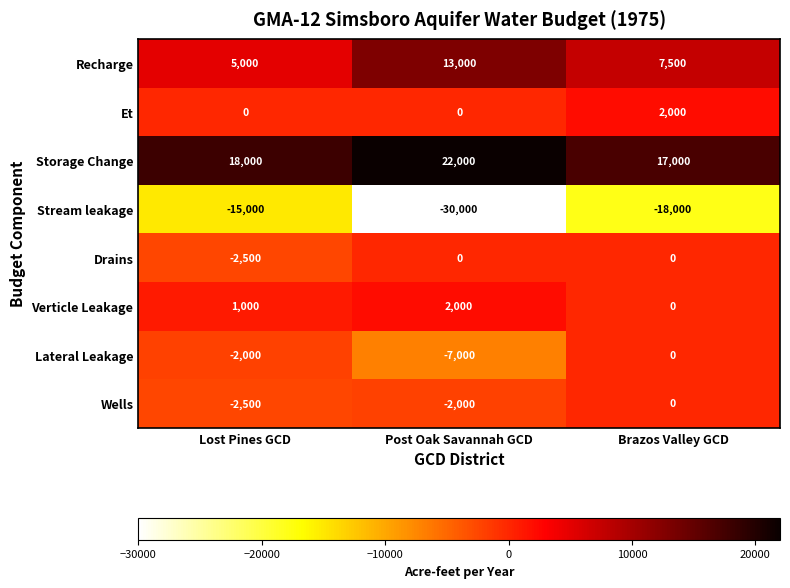

Count the Et values in the range 0 to 2000.

3